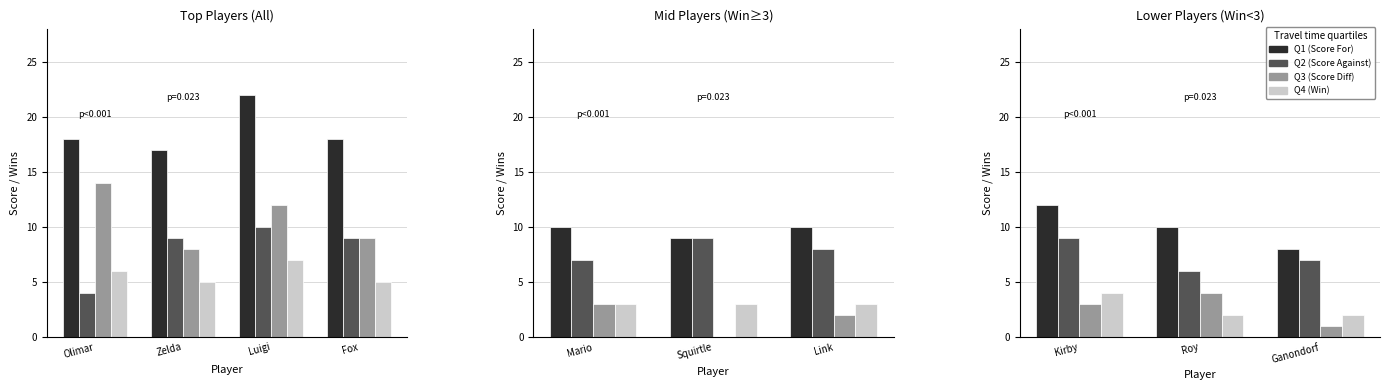

What is the label of the 1st bar from the left?

Kirby